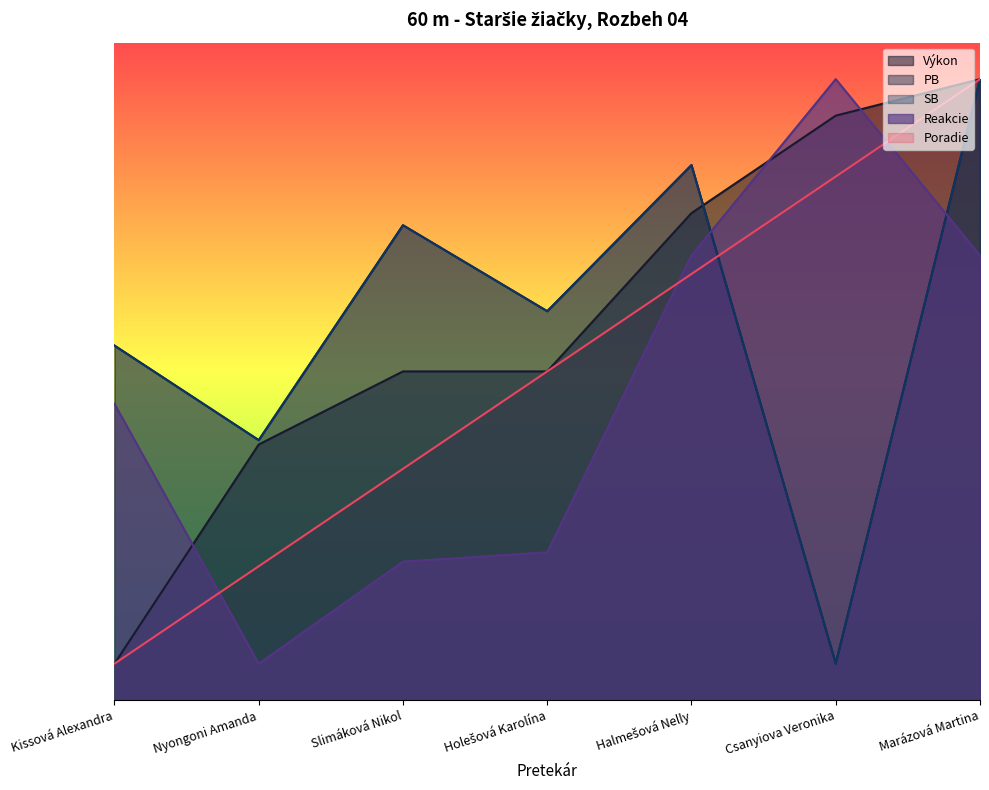

Reading left to right, what are all the values shown in this chart?

Poradie: 0.5	1.8	3.2	4.5	5.8	7.2	8.5
Výkon: 0.5	3.5	4.5	4.5	6.7	8.0	8.5
PB: 4.9	3.6	6.5	5.3	7.3	0.5	8.5
SB: 4.9	3.6	6.5	5.3	7.3	0.5	8.5
Reakcie: 4.1	0.5	1.9	2.0	6.1	8.5	6.1